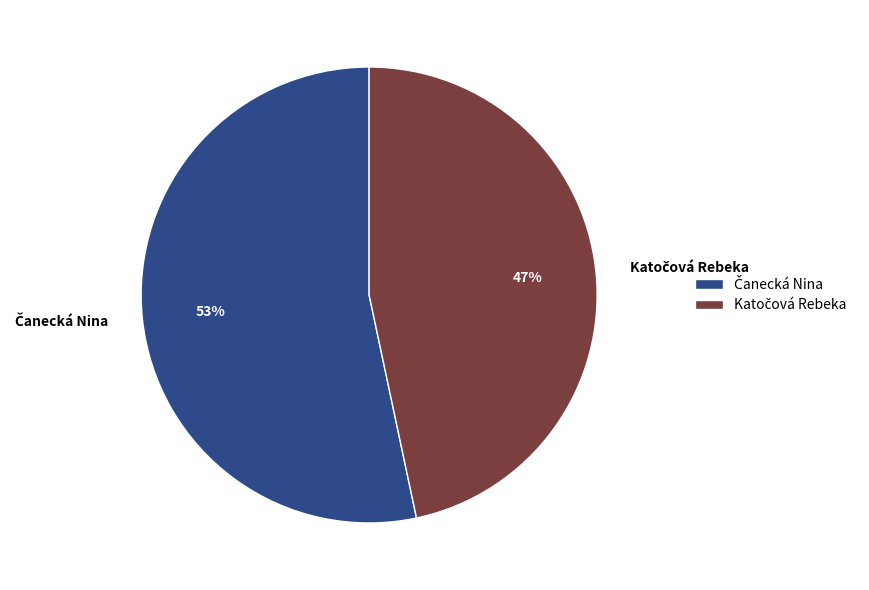

Is there a majority slice in this chart?

Yes